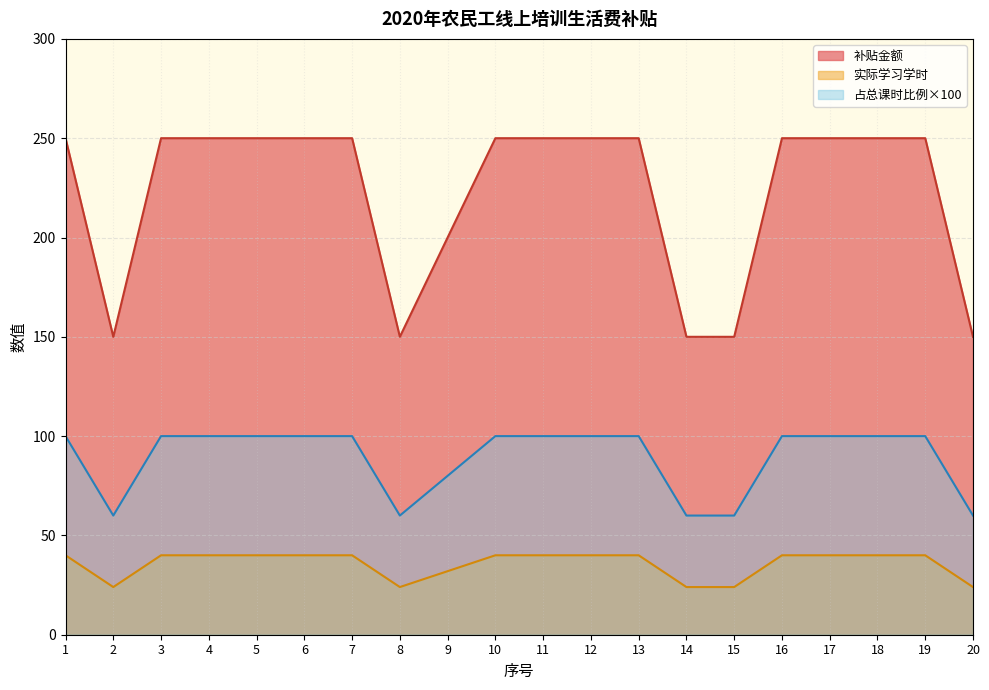

List the series in order of their overall mean, lowest first.

实际学习学时, 占总课时比例×100, 补贴金额